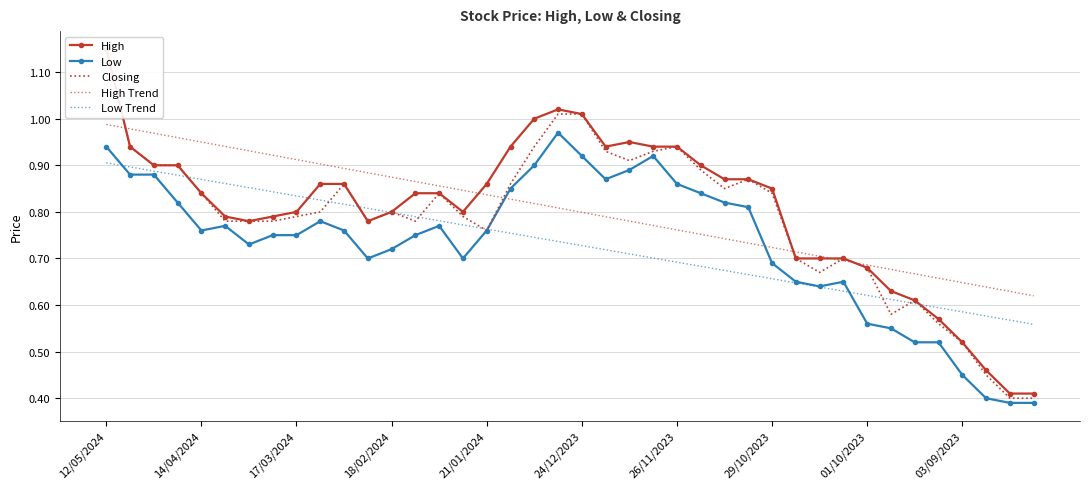

Reading left to right, extract all data points from this chart.

High: 1.1	0.9	0.9	0.9	0.8	0.8	0.8	0.8	0.8	0.9	0.9	0.8	0.8	0.8	0.8	0.8	0.9	0.9	1.0	1.0	1.0	0.9	0.9	0.9	0.9	0.9	0.9	0.9	0.8	0.7	0.7	0.7	0.7	0.6	0.6	0.6	0.5	0.5	0.4	0.4
Low: 0.9	0.9	0.9	0.8	0.8	0.8	0.7	0.8	0.8	0.8	0.8	0.7	0.7	0.8	0.8	0.7	0.8	0.8	0.9	1.0	0.9	0.9	0.9	0.9	0.9	0.8	0.8	0.8	0.7	0.7	0.6	0.7	0.6	0.6	0.5	0.5	0.5	0.4	0.4	0.4
Closing: 1.1	0.9	0.9	0.9	0.8	0.8	0.8	0.8	0.8	0.8	0.9	0.8	0.8	0.8	0.8	0.8	0.8	0.9	0.9	1.0	1.0	0.9	0.9	0.9	0.9	0.9	0.8	0.9	0.8	0.7	0.7	0.7	0.7	0.6	0.6	0.6	0.5	0.5	0.4	0.4
High Trend: 1.0	1.0	1.0	1.0	0.9	0.9	0.9	0.9	0.9	0.9	0.9	0.9	0.9	0.9	0.9	0.8	0.8	0.8	0.8	0.8	0.8	0.8	0.8	0.8	0.8	0.8	0.7	0.7	0.7	0.7	0.7	0.7	0.7	0.7	0.7	0.7	0.6	0.6	0.6	0.6
Low Trend: 0.9	0.9	0.9	0.9	0.9	0.9	0.9	0.8	0.8	0.8	0.8	0.8	0.8	0.8	0.8	0.8	0.8	0.8	0.7	0.7	0.7	0.7	0.7	0.7	0.7	0.7	0.7	0.7	0.7	0.6	0.6	0.6	0.6	0.6	0.6	0.6	0.6	0.6	0.6	0.6